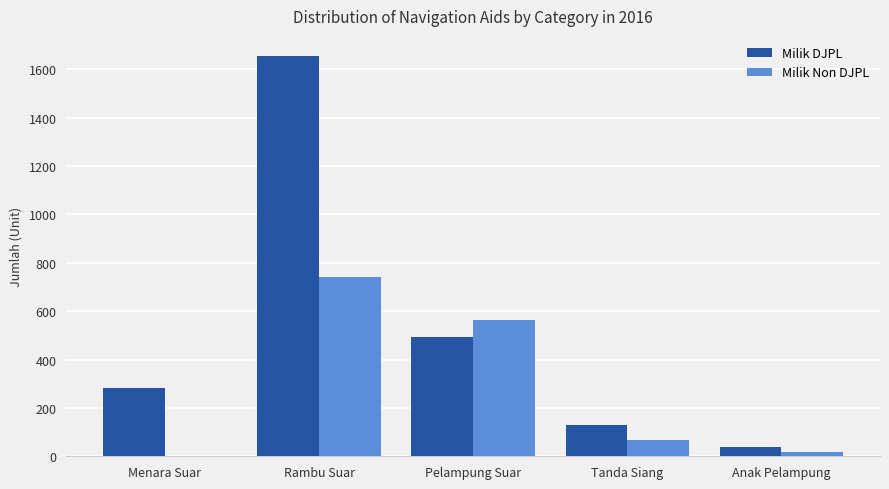

Are the bars grouped side by side (vs. stacked)?

Yes